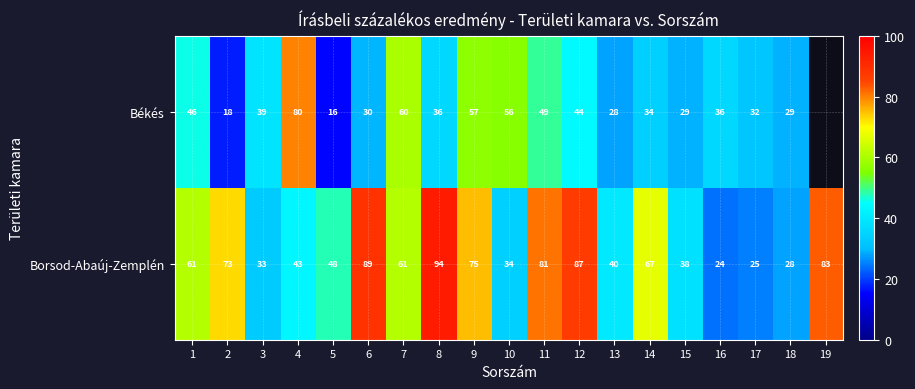

How many data points does each series have?

19